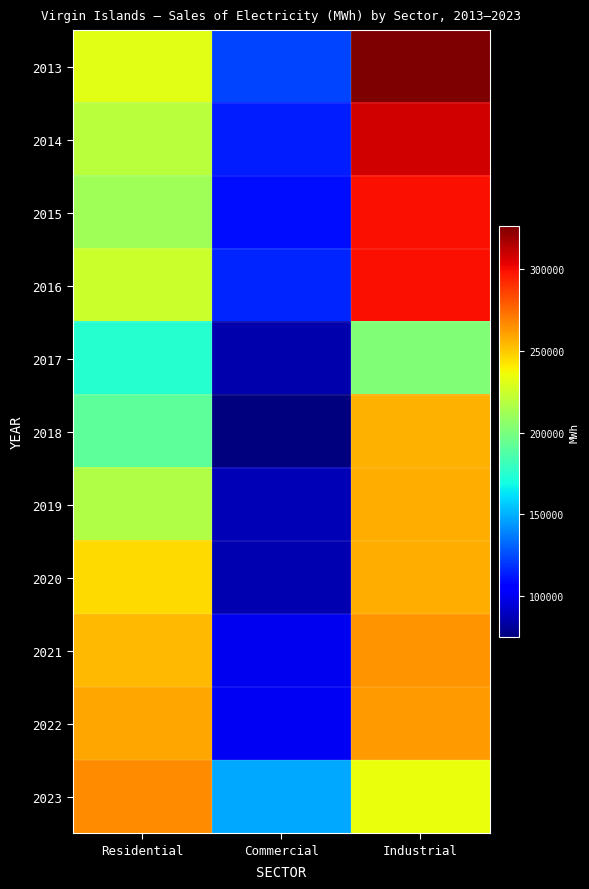

What is the difference between the highest and lowest values at Residential?

92080